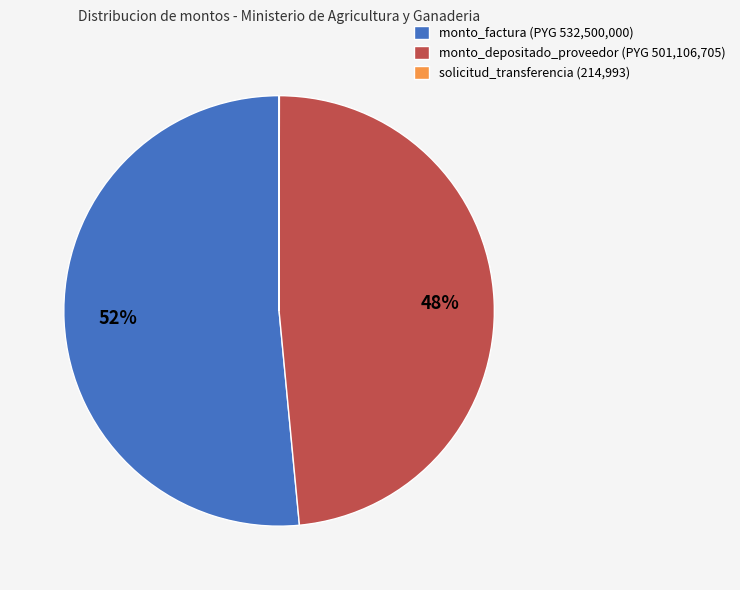

What percentage is the monto_factura slice, to the nearest percent?

52%